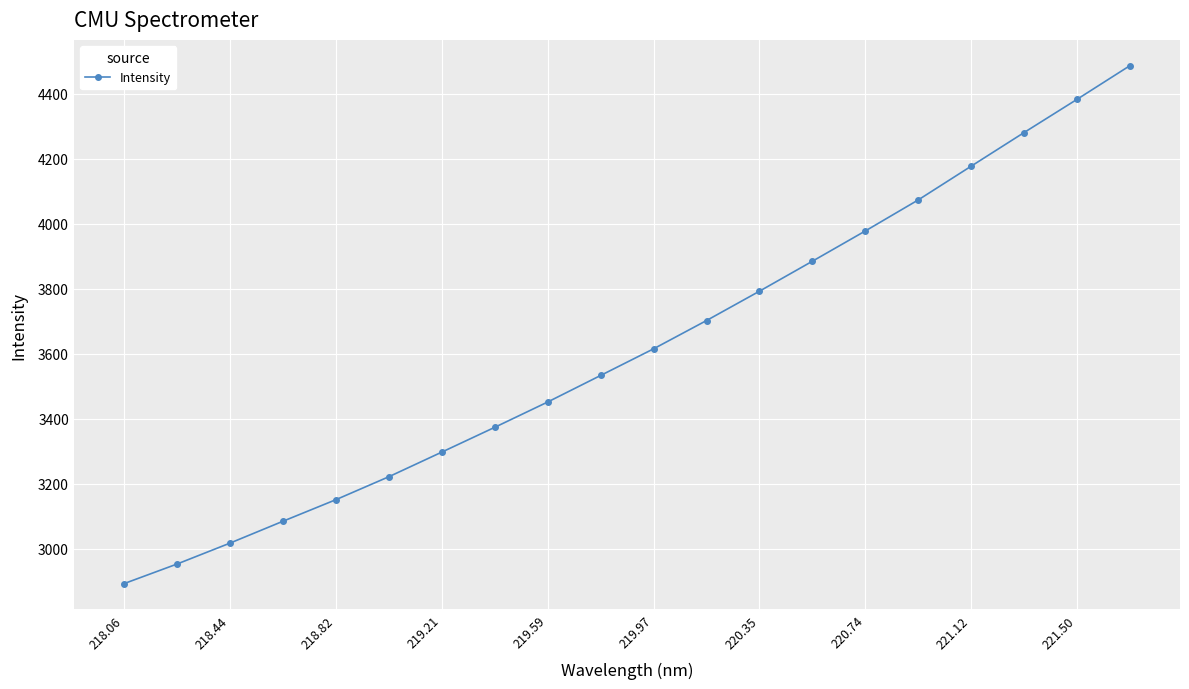

What is the value of the 20th point from the left?

4486.2